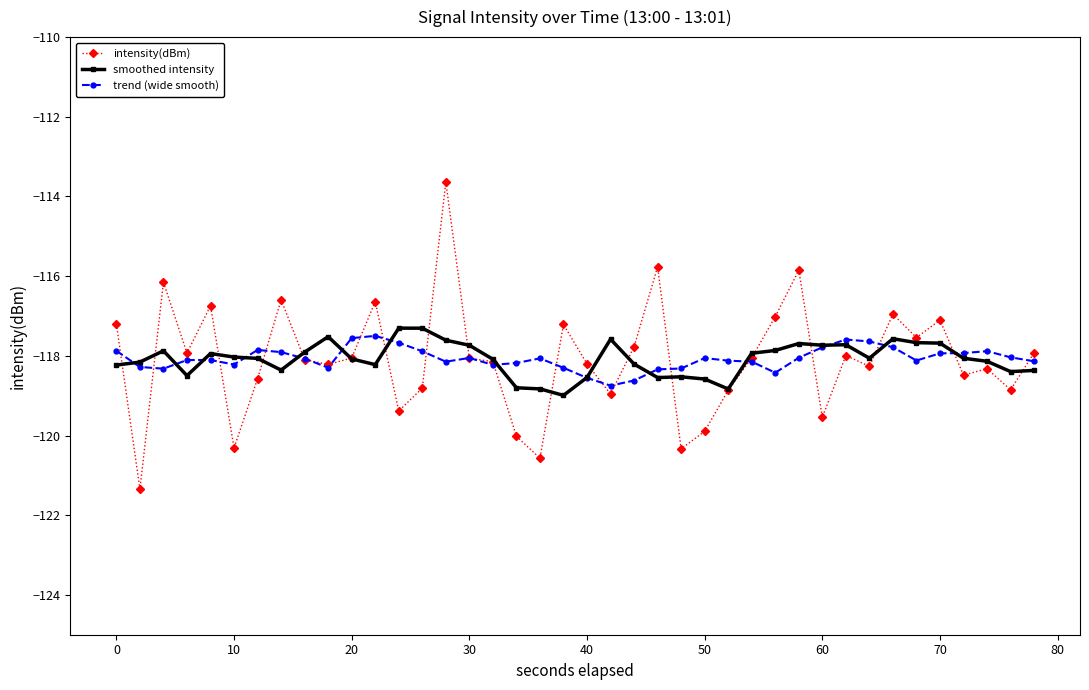

What is the difference between the maximum and second lowest values in the smoothed intensity series?

1.5